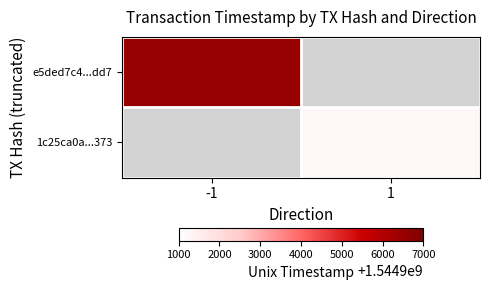

At which category does the chart reach its peak across all series?

-1